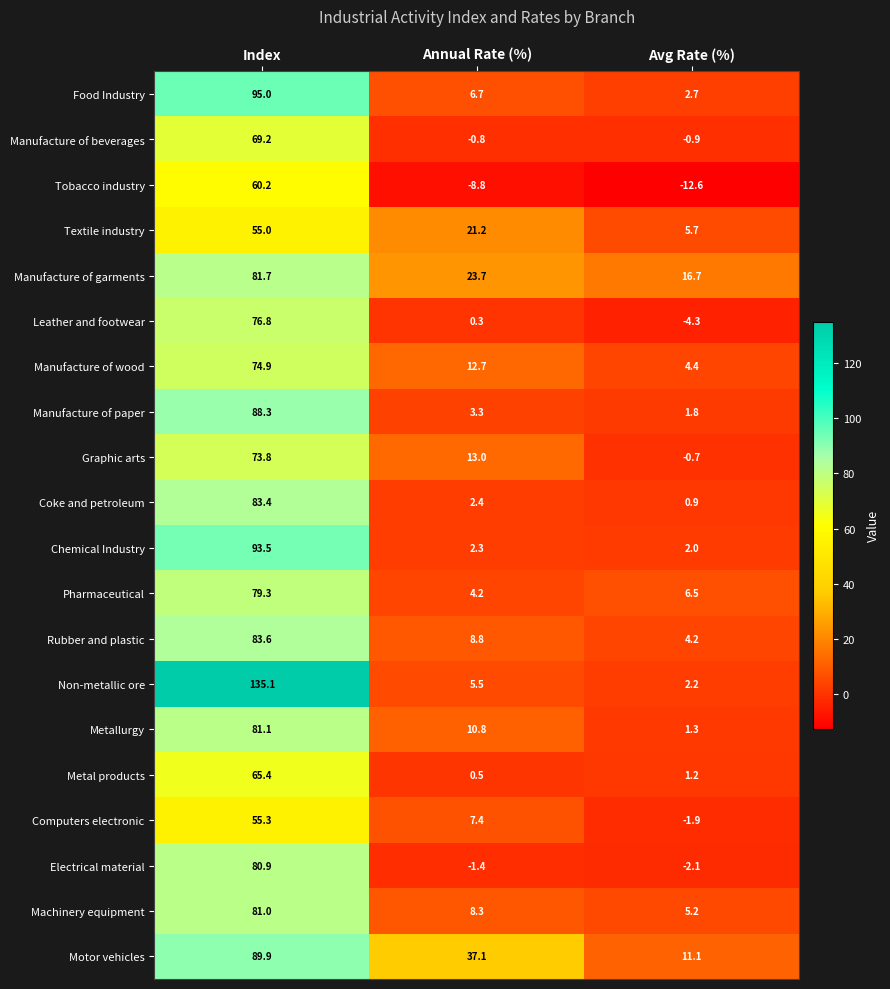

Which series changed the most between Index and Avg Rate (%)?

Non-metallic ore